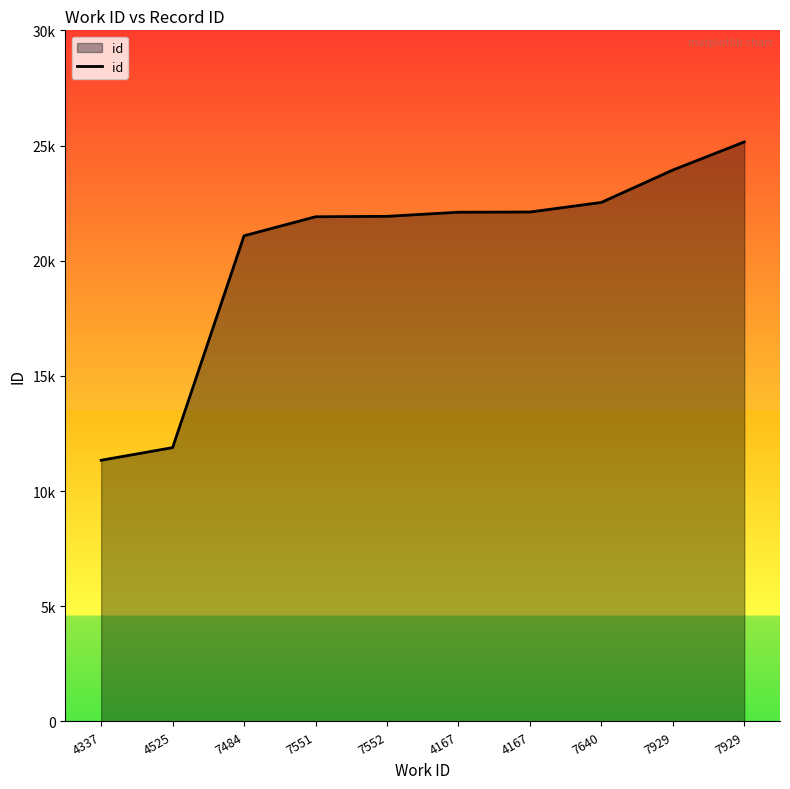

Rank the categories by value from lowest to highest.

4337, 4525, 7484, 7551, 7552, 4167, 4167, 7640, 7929, 7929